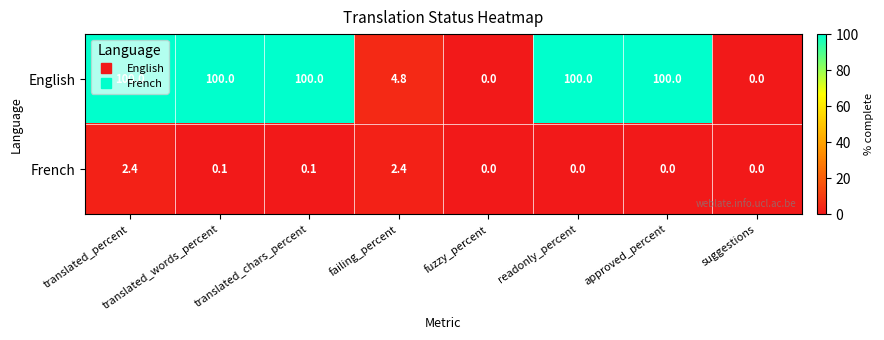

List the series in order of their peak value, lowest first.

French, English